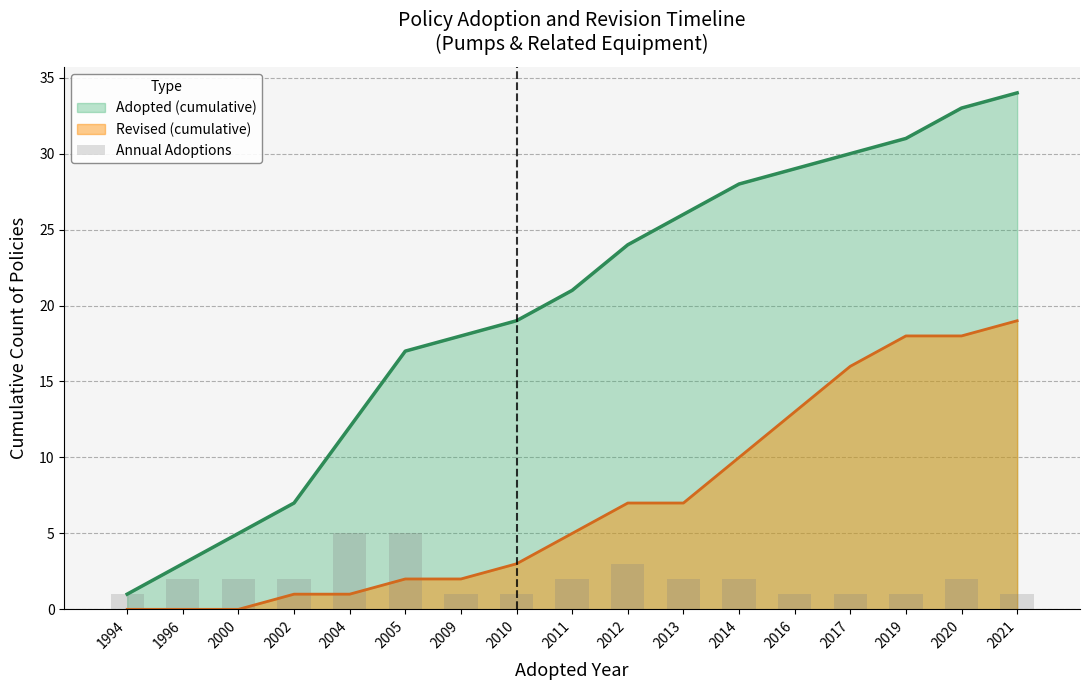

True or false: the data shows 2 at 1996.

True